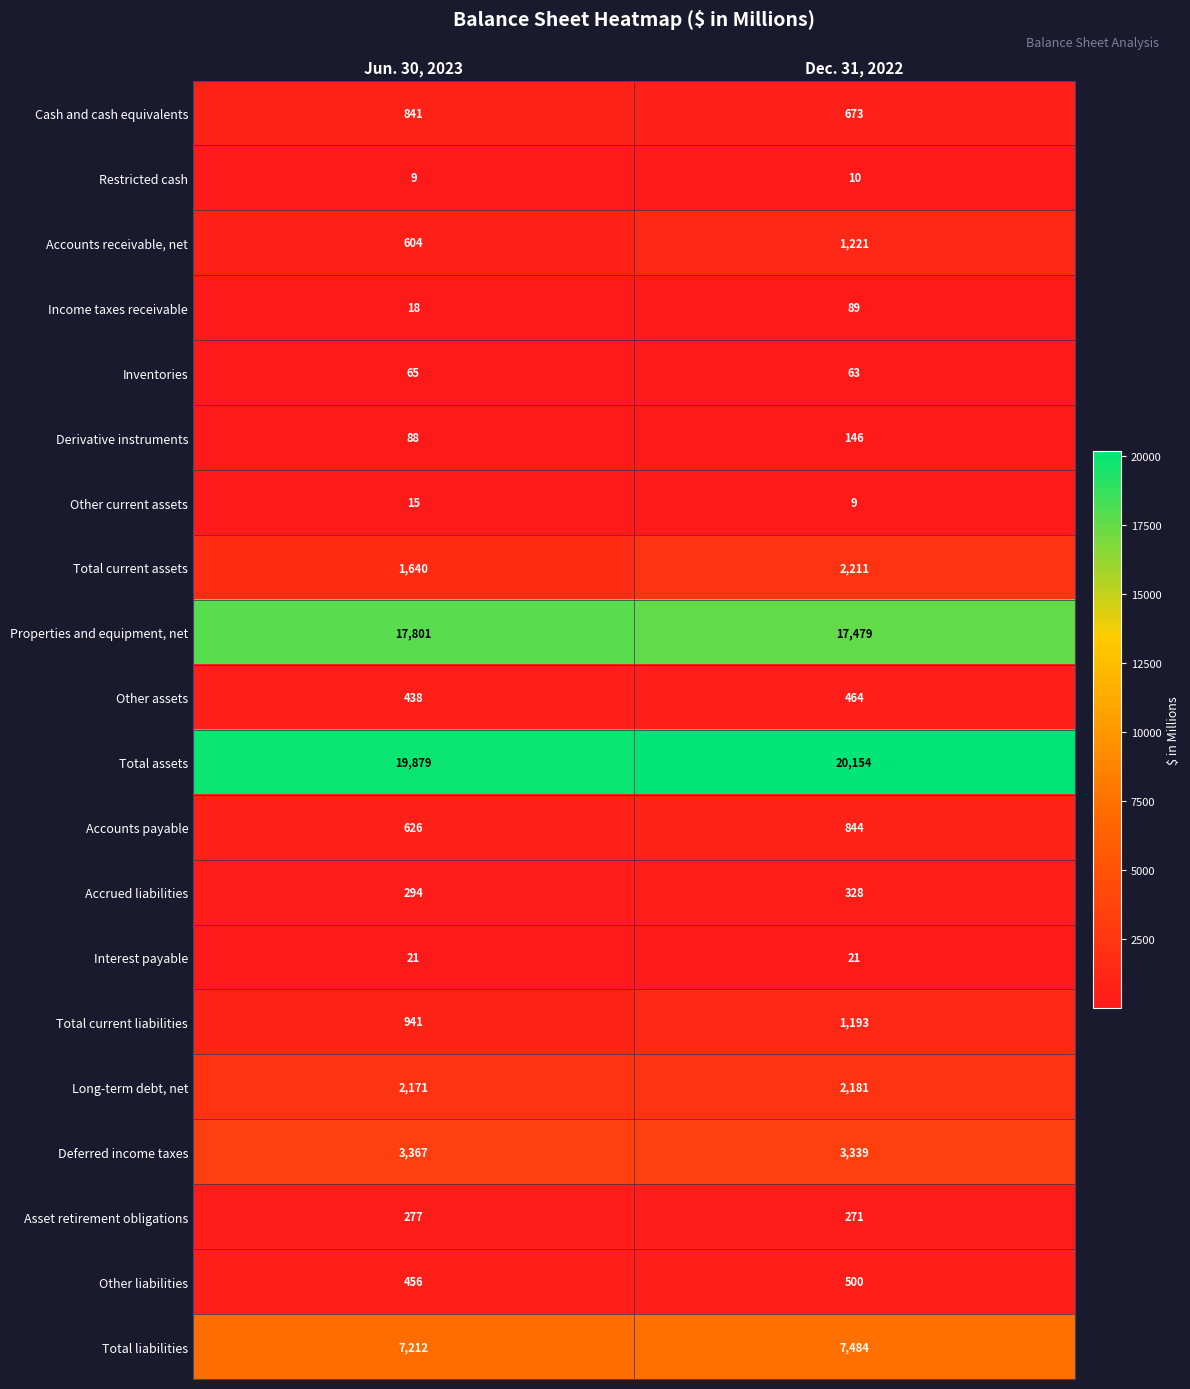

The Interest payable series shows 21 at Jun. 30, 2023. True or false?

True